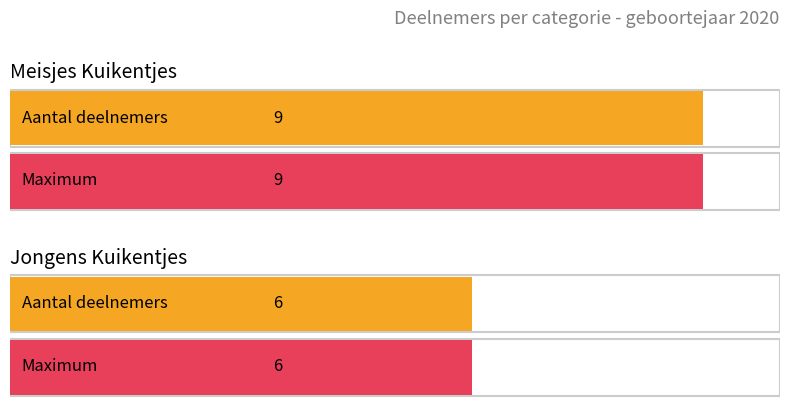

Which label corresponds to the largest value in the chart?

Meisjes Kuikentjes